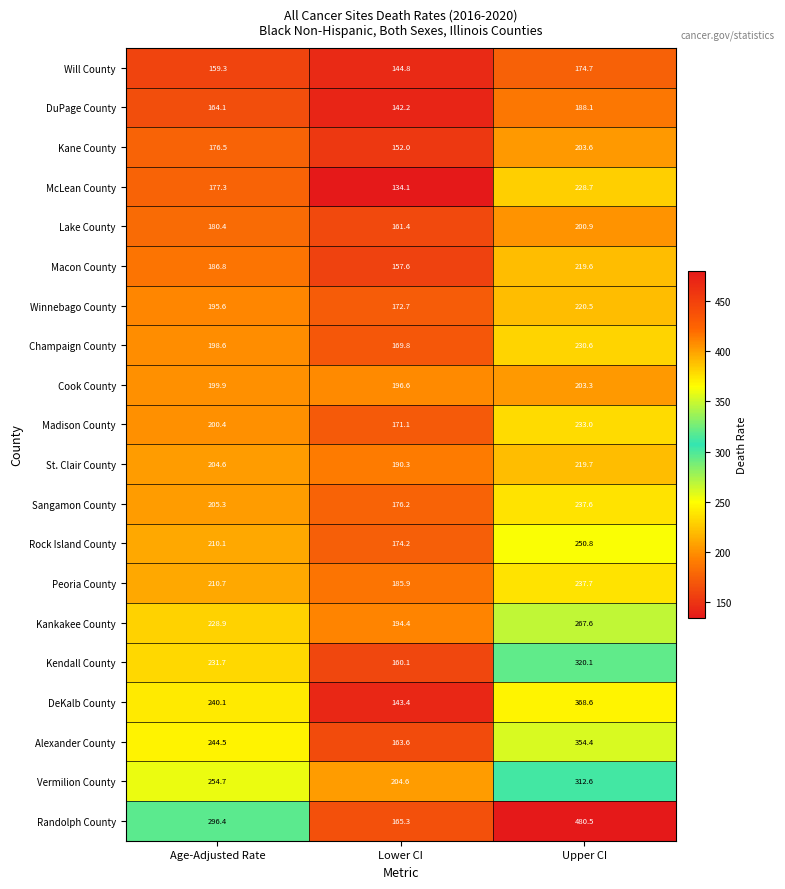

Which series has the widest spread of values?

Randolph County